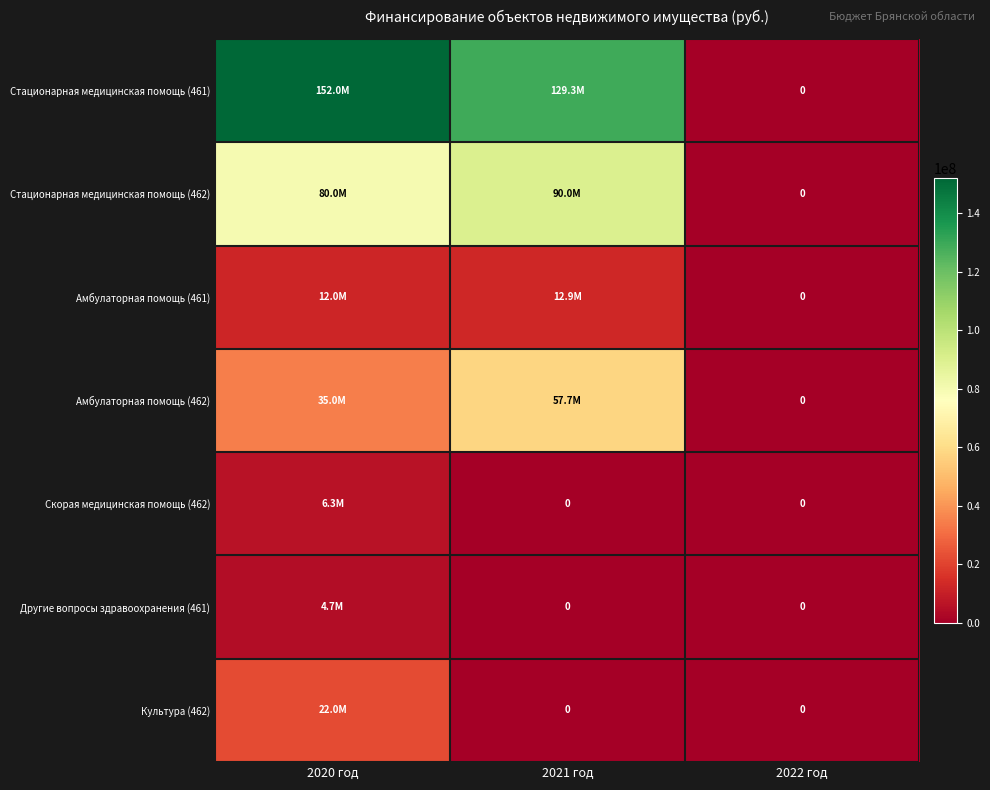

Between 2020 год and 2022 год, which is larger?

2020 год